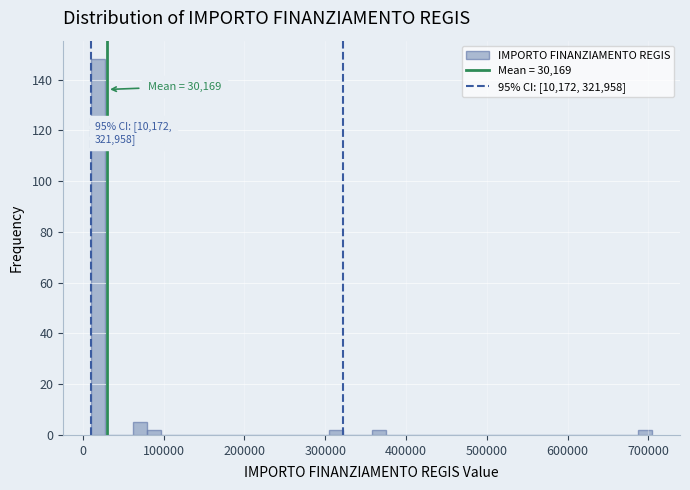

Read against the x-axis, roughly where is the centre of the tallest bar?

20000